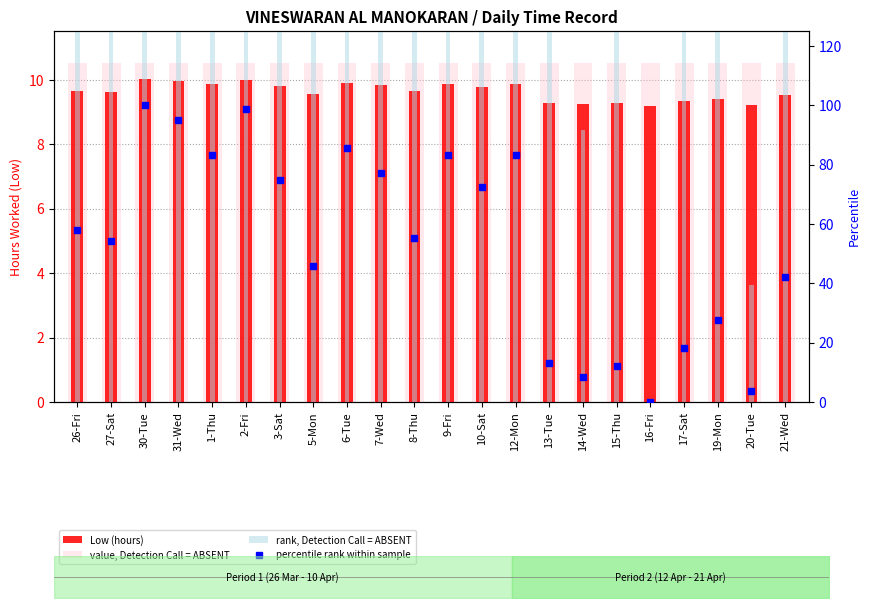

How many data points in percentile rank within sample are above 57?

11